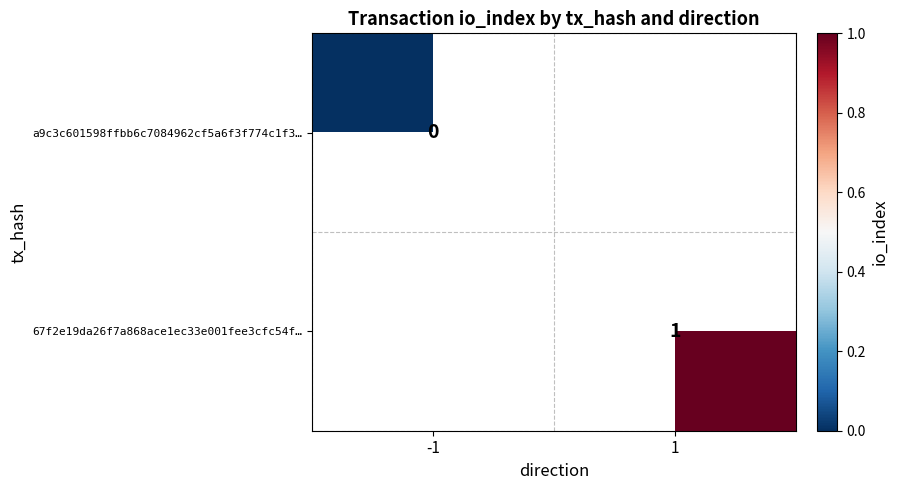

True or false: 67f2e19da26f7a868ace1ec33e001fee3cfc54f… has a value of 1 at 1.

True